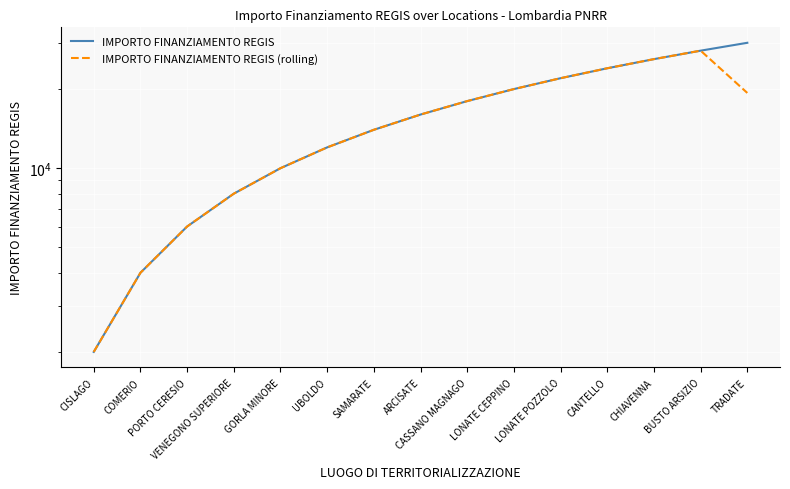

What is the label of the 6th point from the right?

LONATE CEPPINO